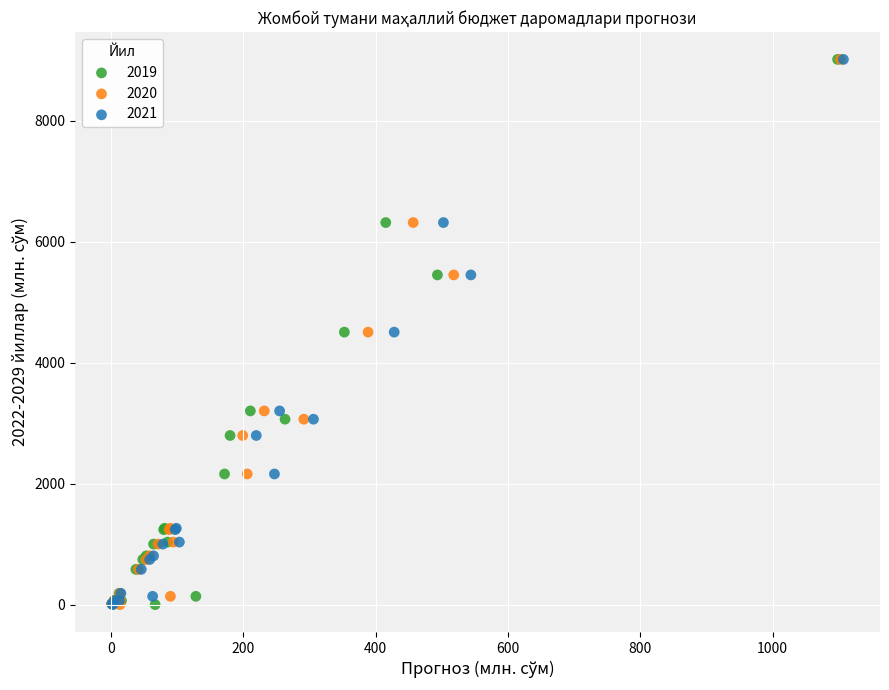

What are all the series names shown in the legend?

2019, 2020, 2021